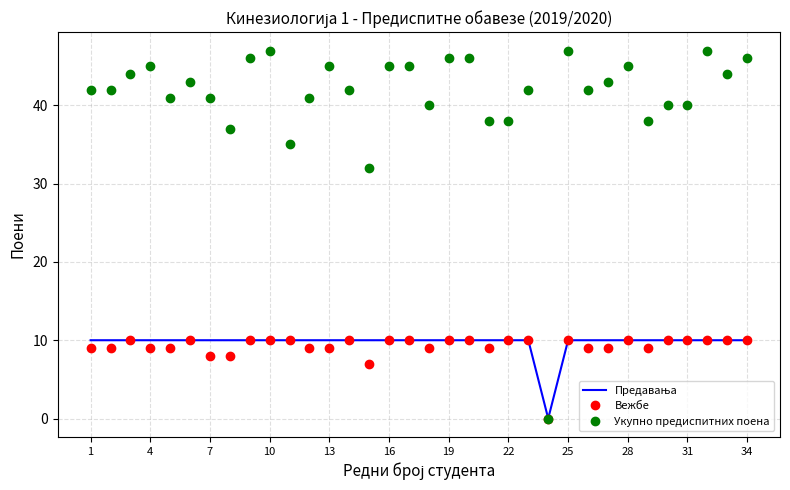

Which series has the largest range (max minus min)?

Укупно предиспитних поена